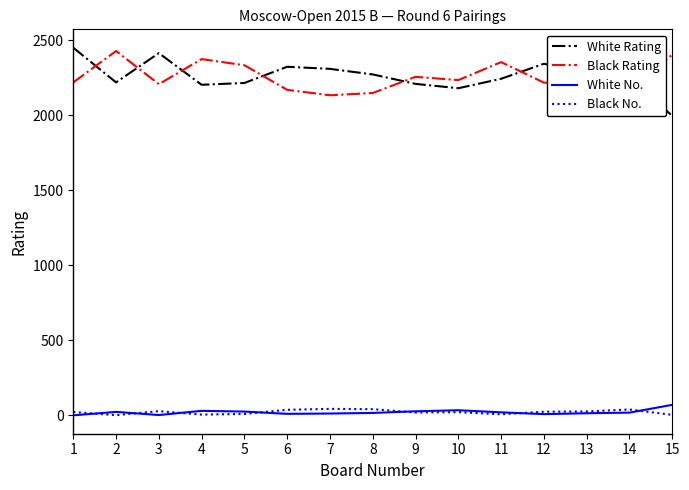

What is the maximum value shown in the chart?

2451